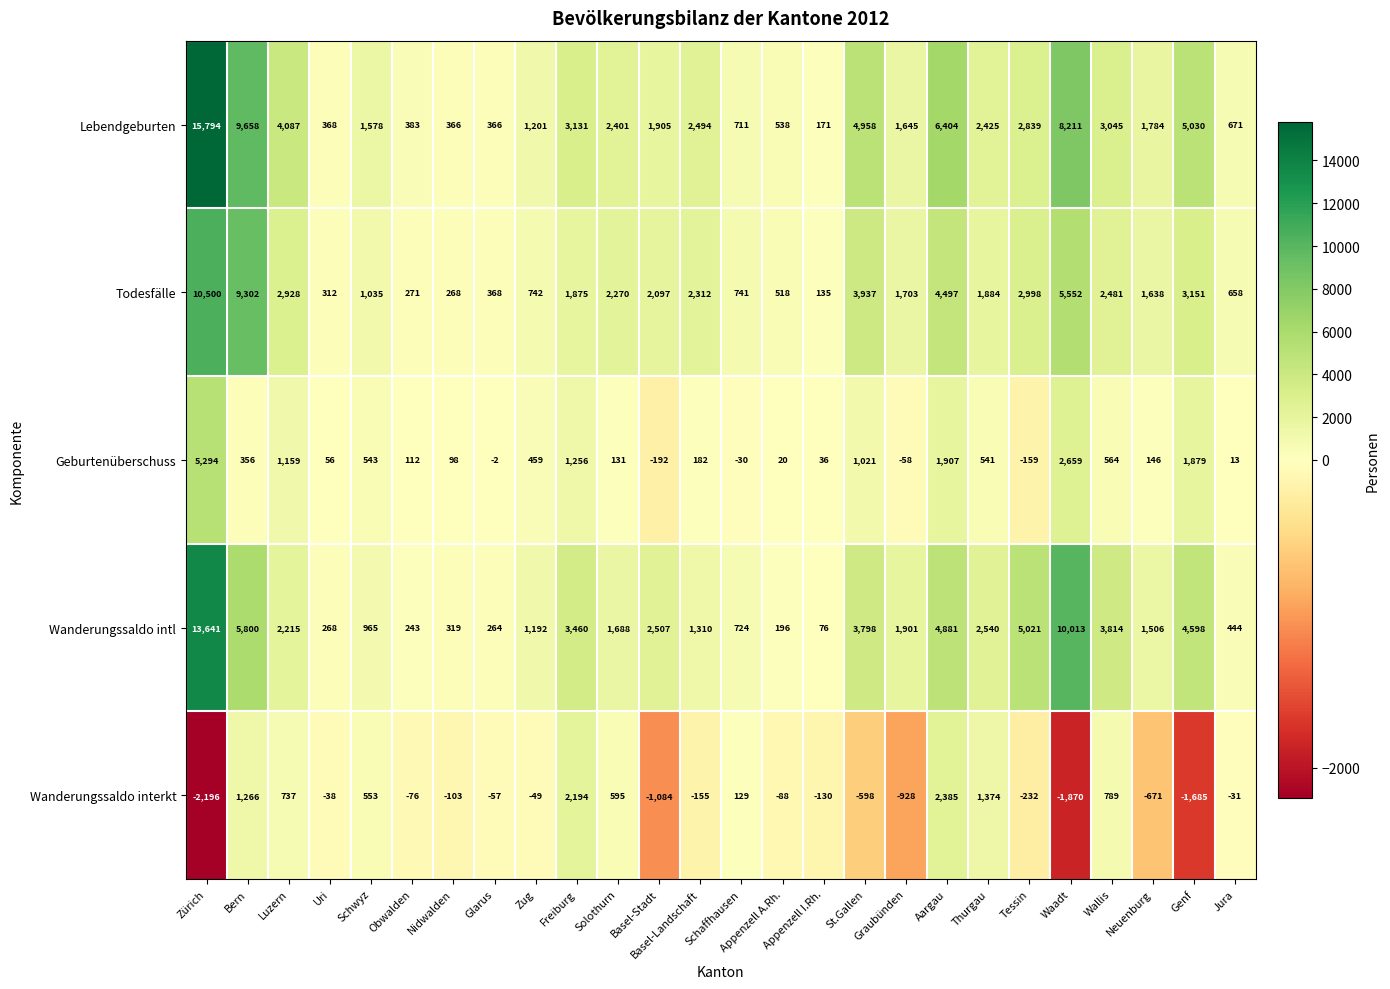

What is the sum of the Wanderungssaldo intl values at Jura and Graubünden?

2345